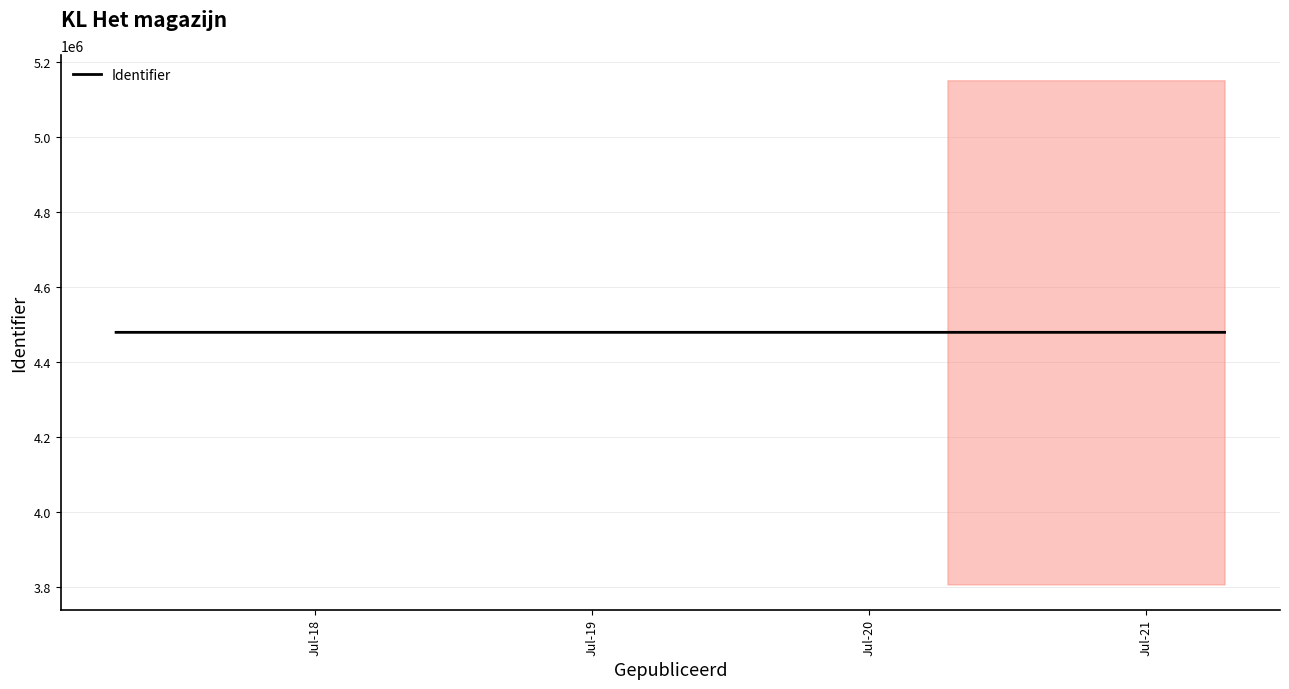

What is the average value?

4479307